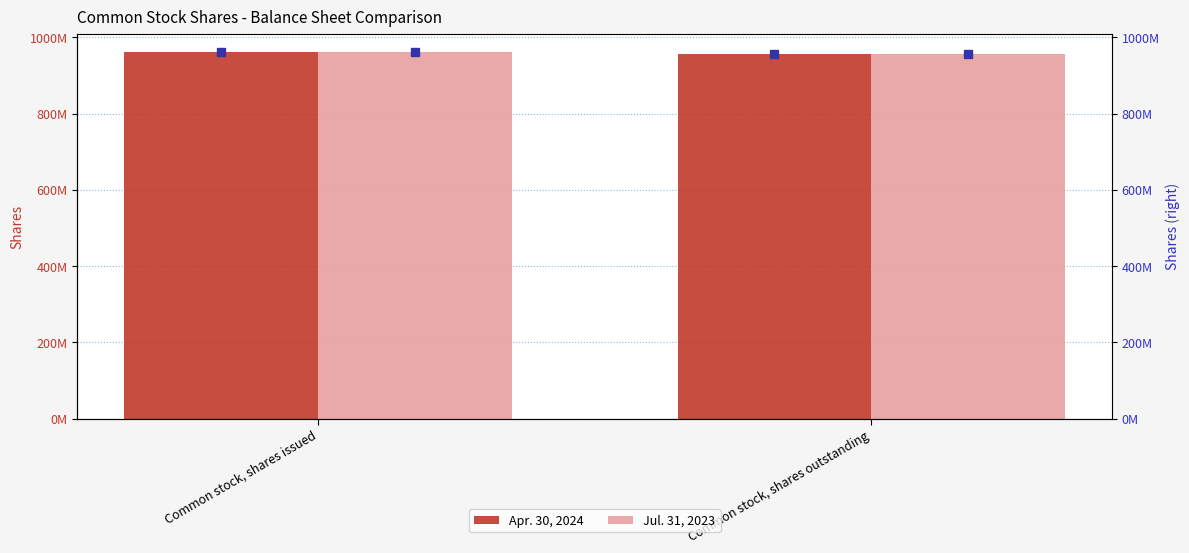

Reading left to right, extract all data points from this chart.

Apr. 30, 2024: Common stock, shares issued=962268657	Common stock, shares outstanding=957344162
Jul. 31, 2023: Common stock, shares issued=962268657	Common stock, shares outstanding=957344162